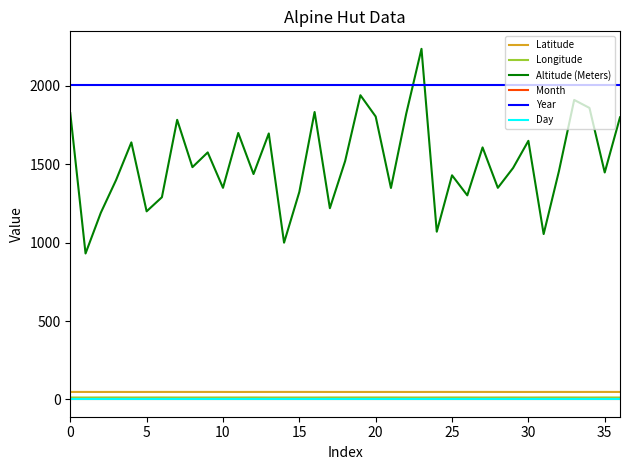

What is the average value of the Year series?

2006.0